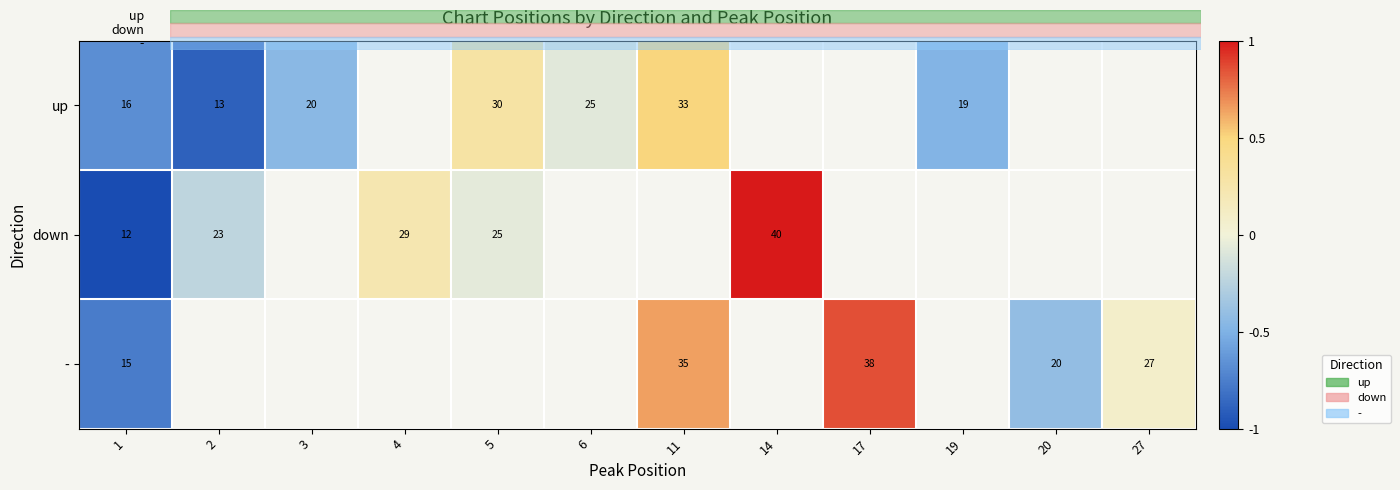

At which label is down closest to 0?

5